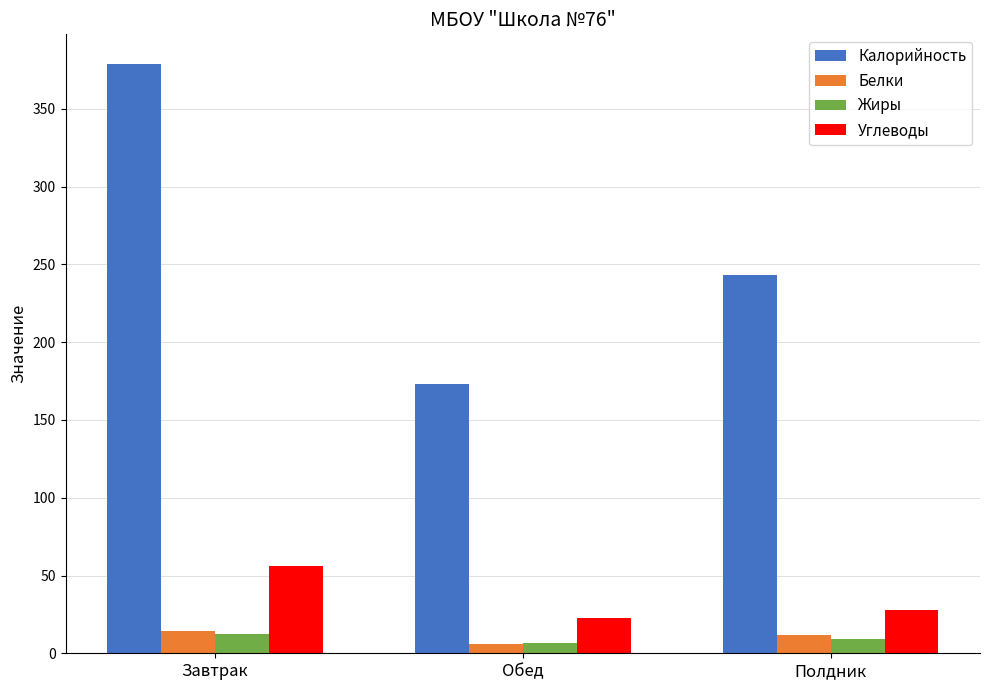

True or false: Калорийность has a value of 150.2 at Полдник.

False